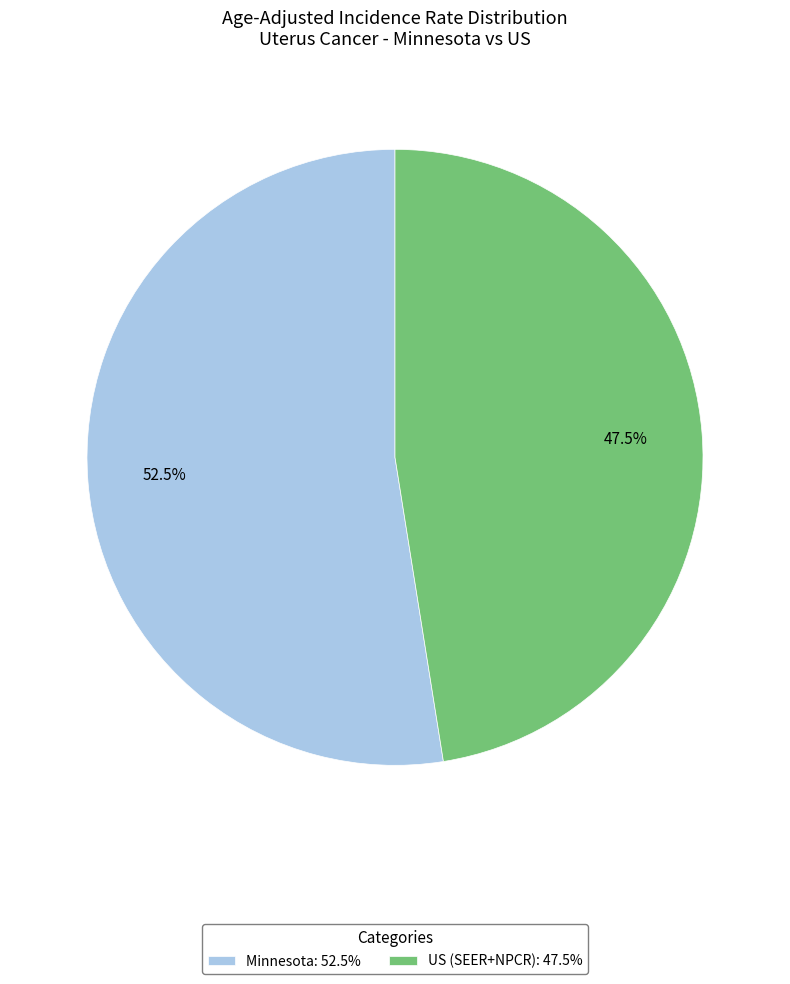

Is there a majority slice in this chart?

Yes